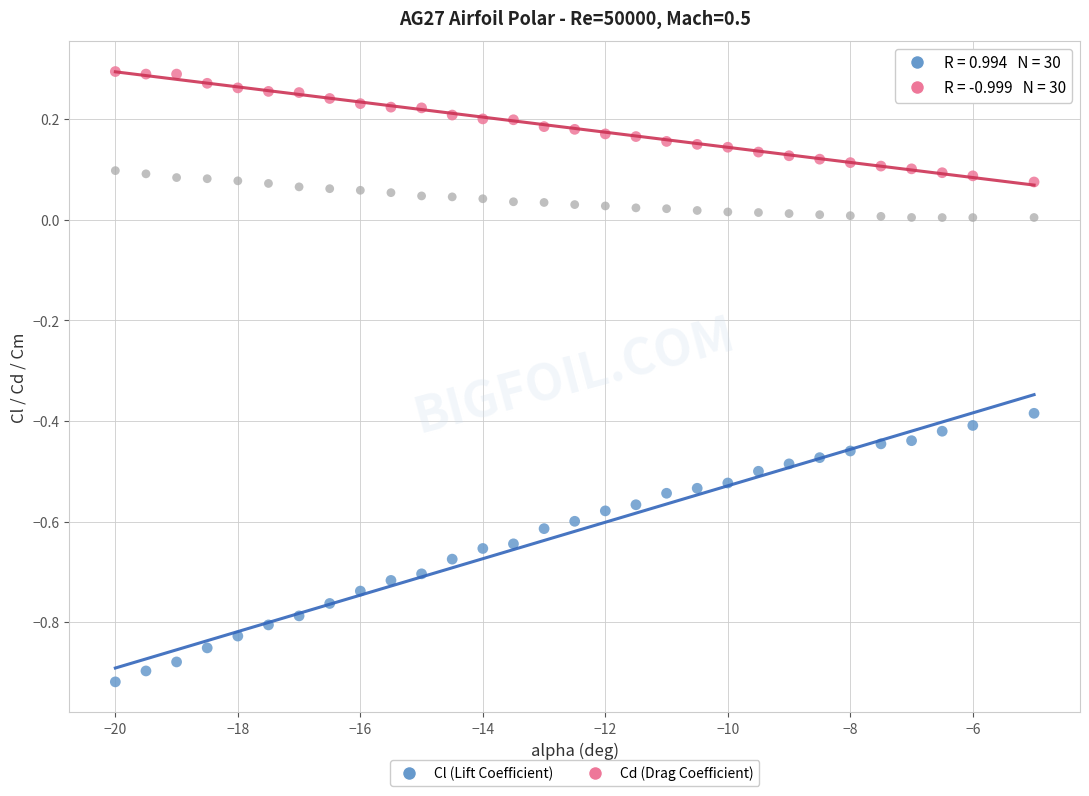

Across all data points, what is the range of Y values (max minus min)?

1.2